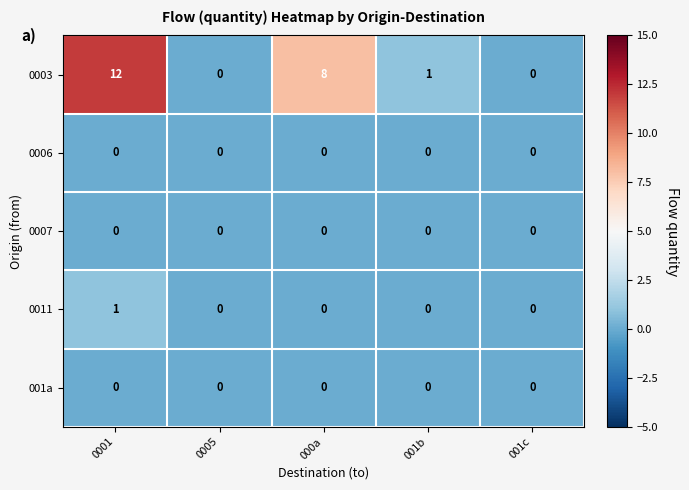

What is the total value across all series at 000a?

8